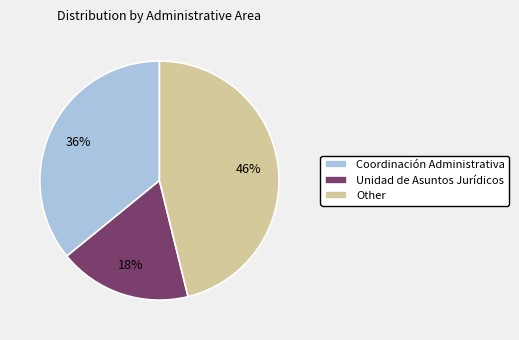

To the nearest percent, what percentage of the pie is Unidad de Asuntos Jurídicos?

18%